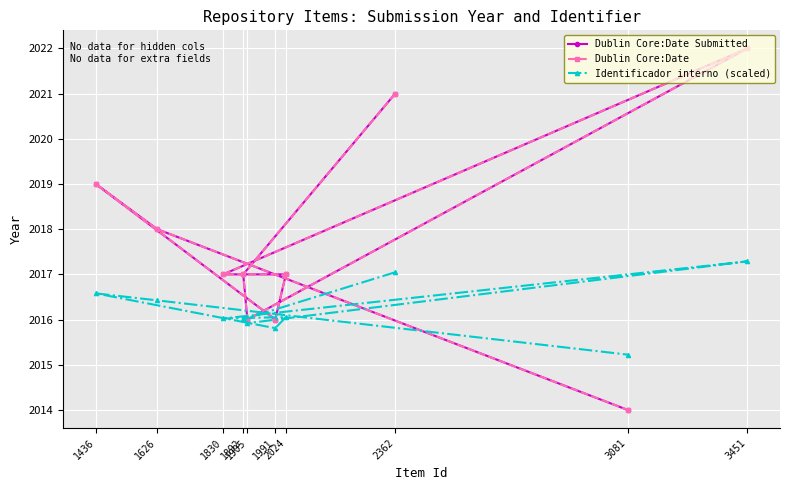

At how many categories does at least one series exceed 2018?

3